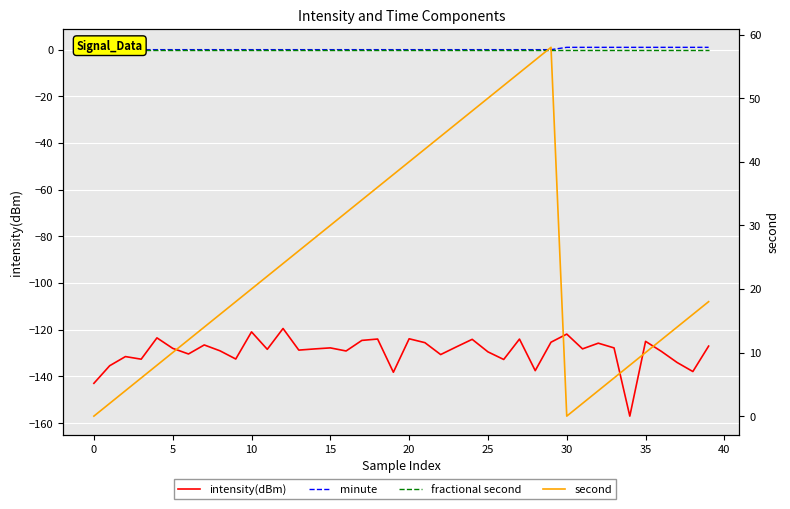

Which category has the highest value across all series?

29